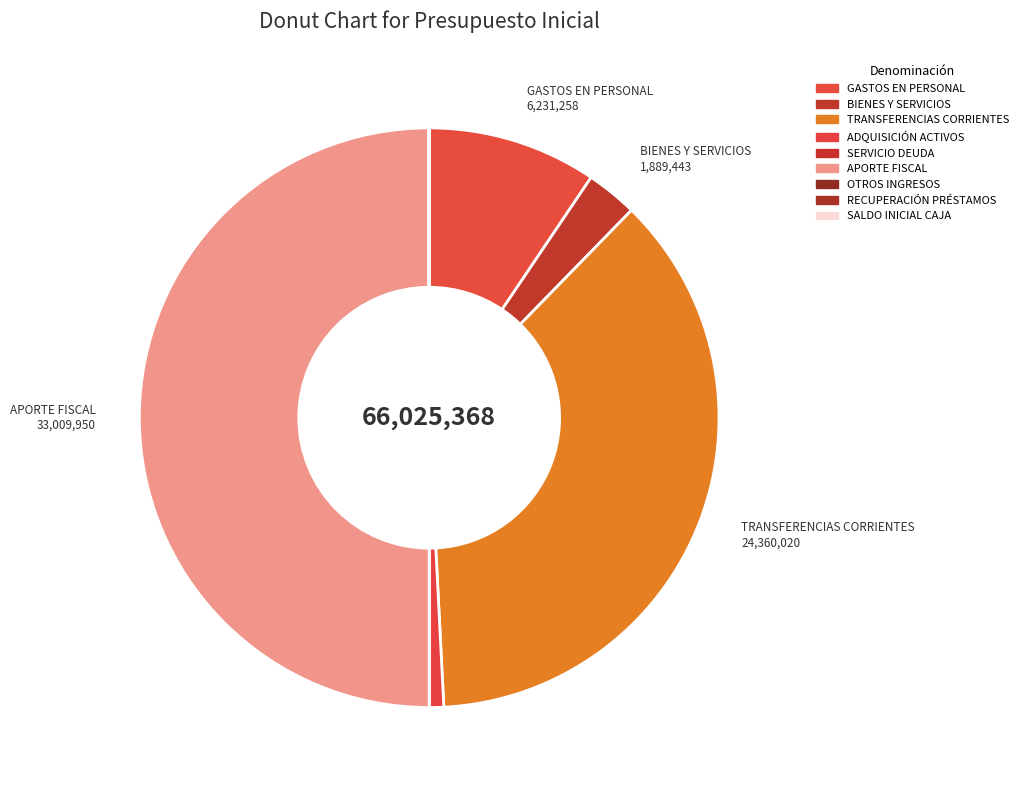

Does any single category account for the majority?

No